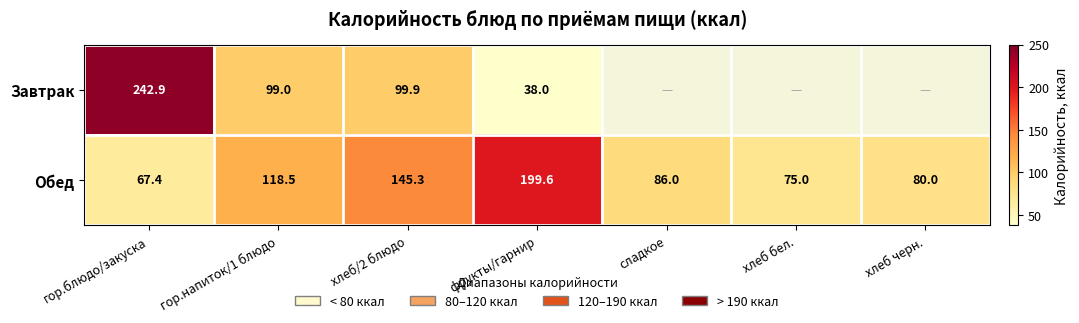

At which label does Обед first exceed 86?

гор.напиток/1 блюдо